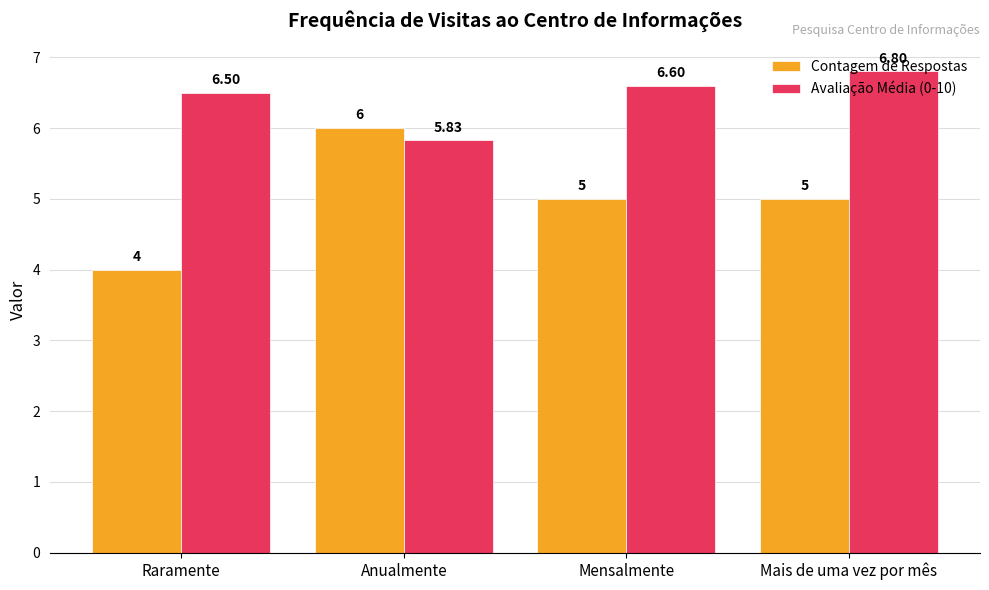

Which series has the widest spread of values?

Contagem de Respostas